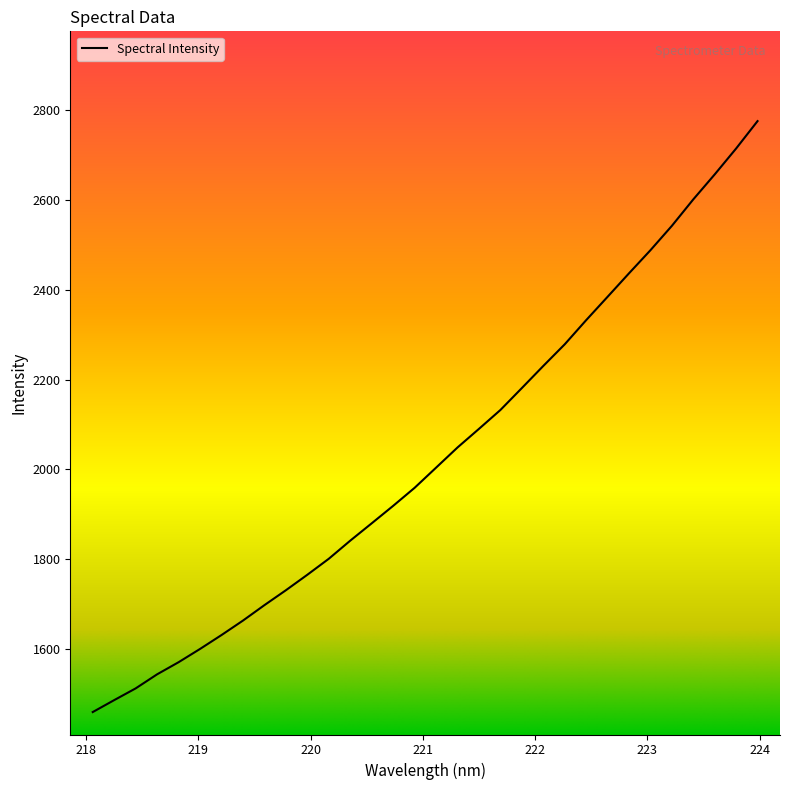

True or false: the data has more than 0 interior local peaks.

False